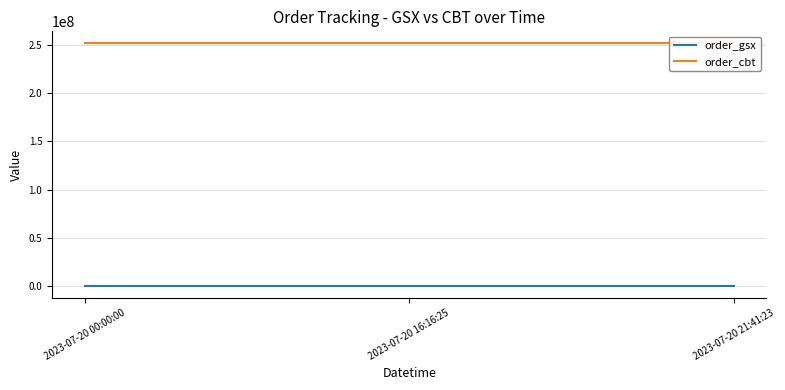

Which category has the lowest value across all series?

2023-07-20 00:00:00